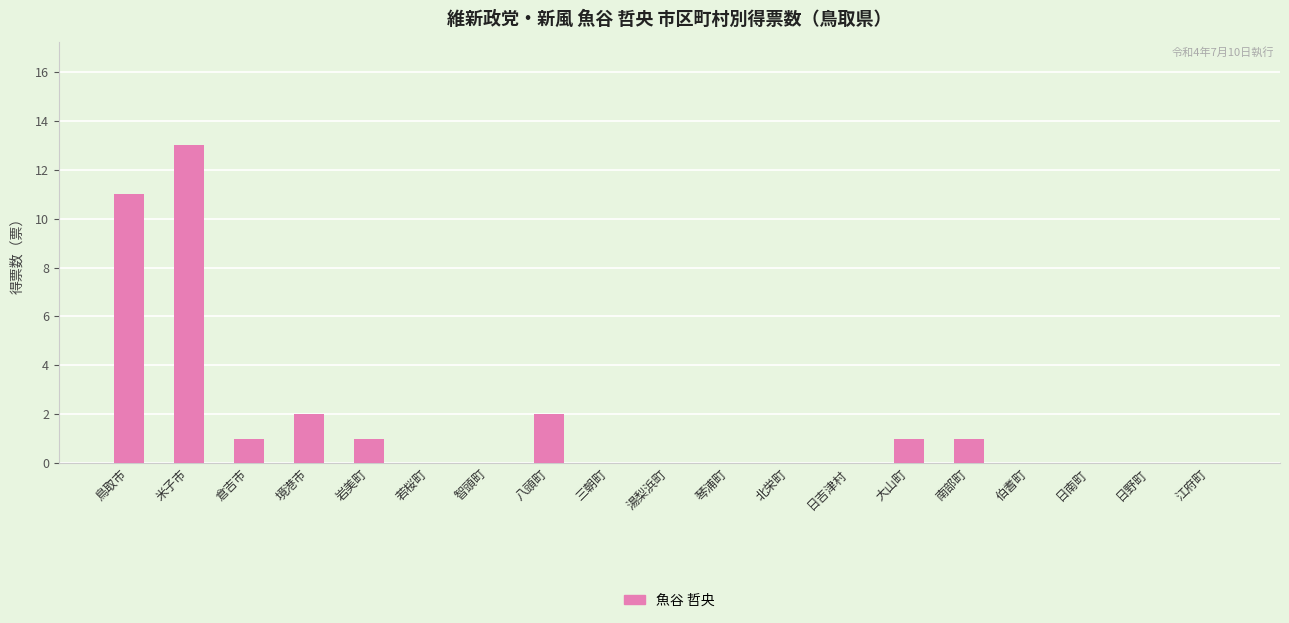

Which category has the highest value across all series?

米子市